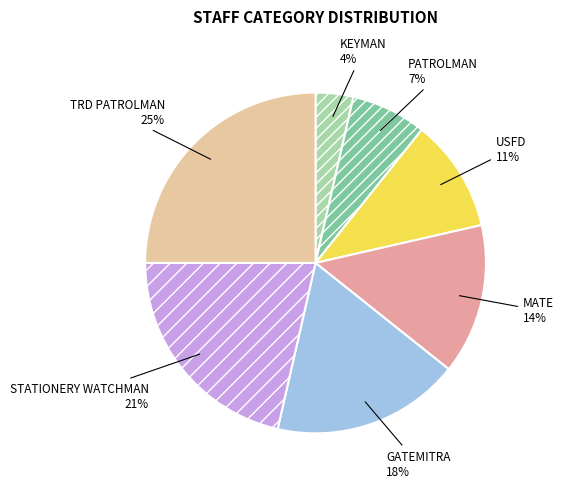

The STATIONERY WATCHMAN slice represents 21% of the pie. True or false?

True